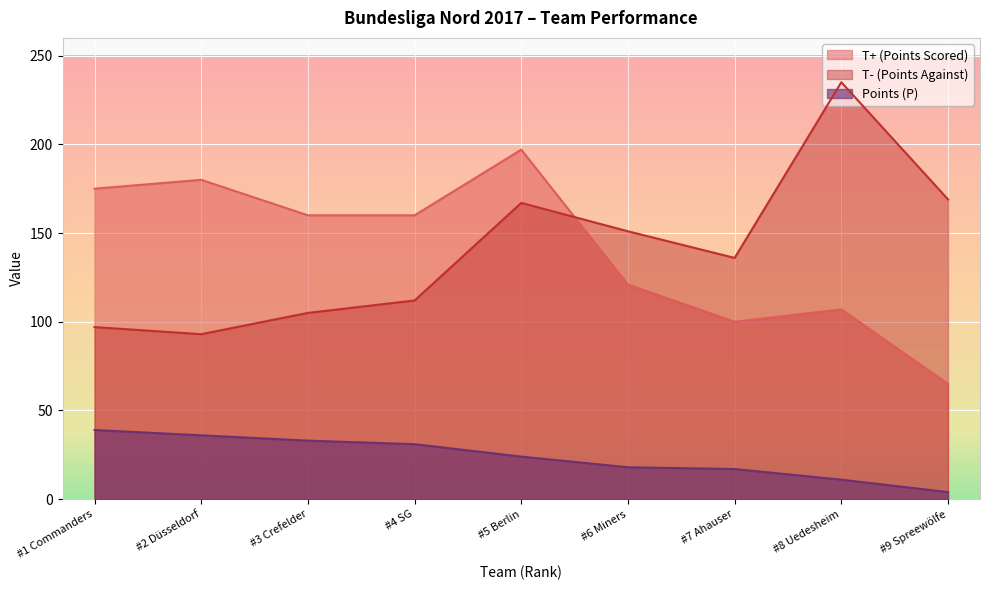

Where does the Points (P) series first go above 24?

#1 Commanders